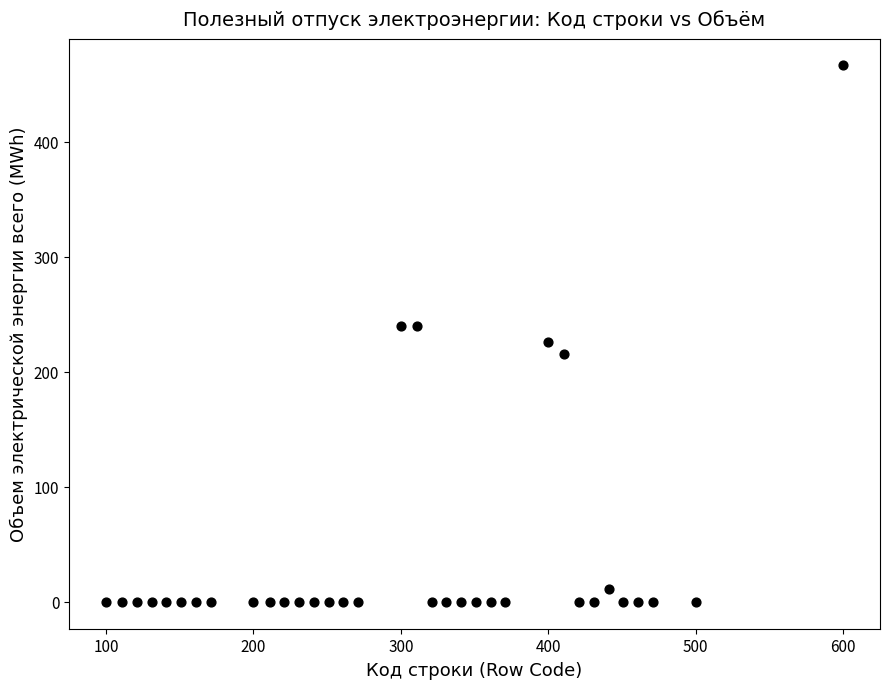

What is the range of X values (max minus min)?

500.0